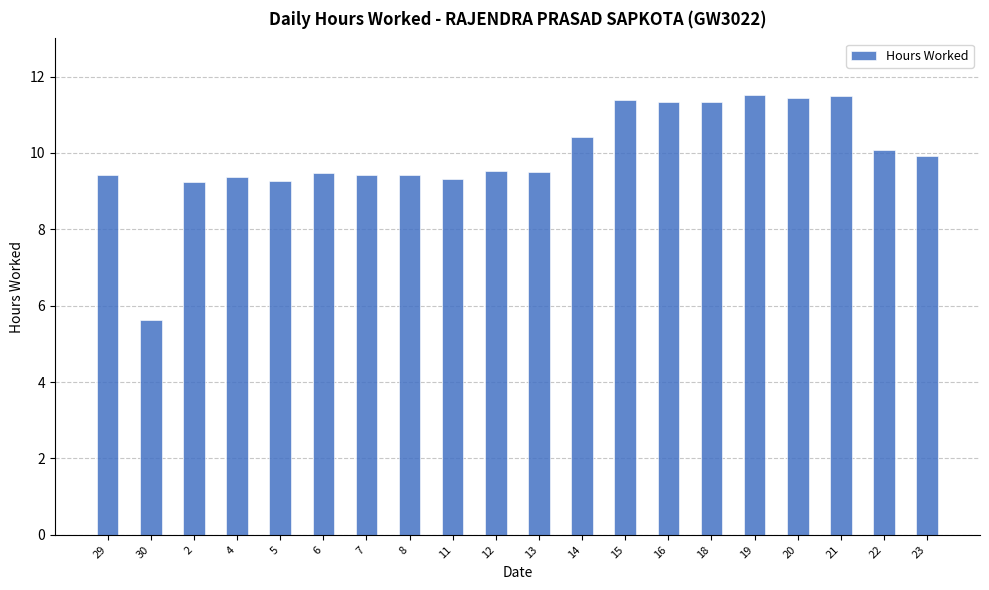

The value at 13 is 9.5. True or false?

True